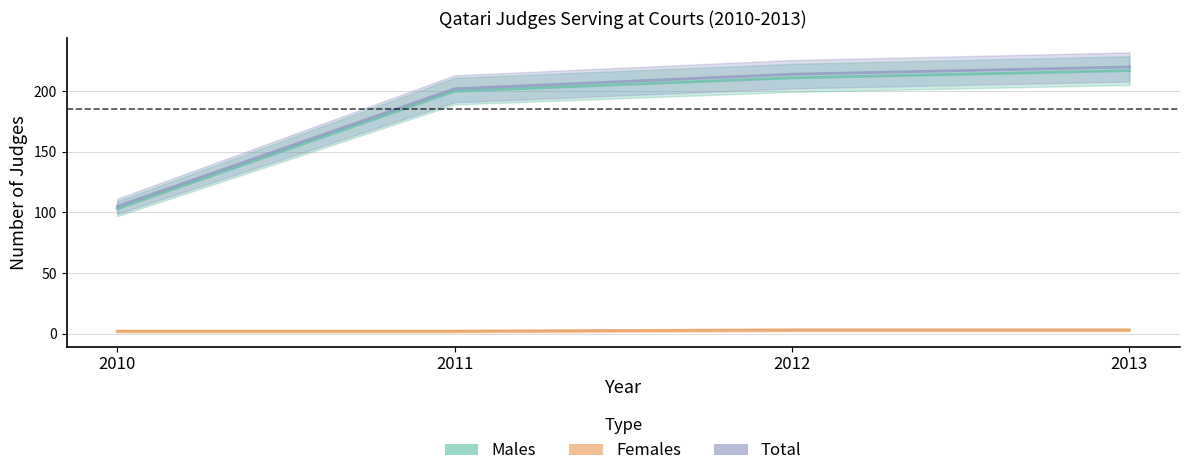

Which series changed the most between 2011 and 2013?

Total